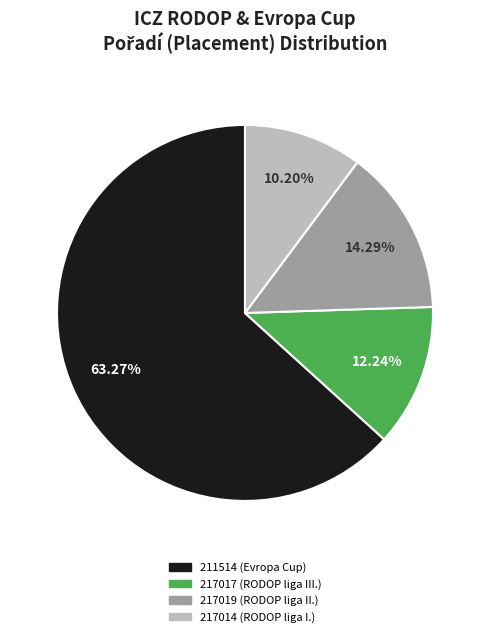

Rank the categories by value from lowest to highest.

217014 (RODOP liga I.), 217017 (RODOP liga III.), 217019 (RODOP liga II.), 211514 (Evropa Cup)